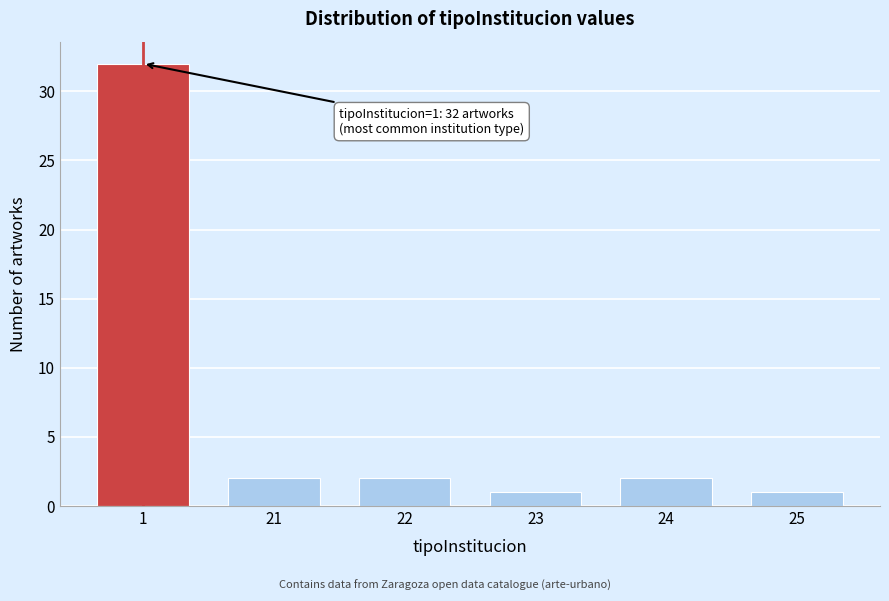

Reading left to right, what are all the values shown in this chart?

32	2	2	1	2	1